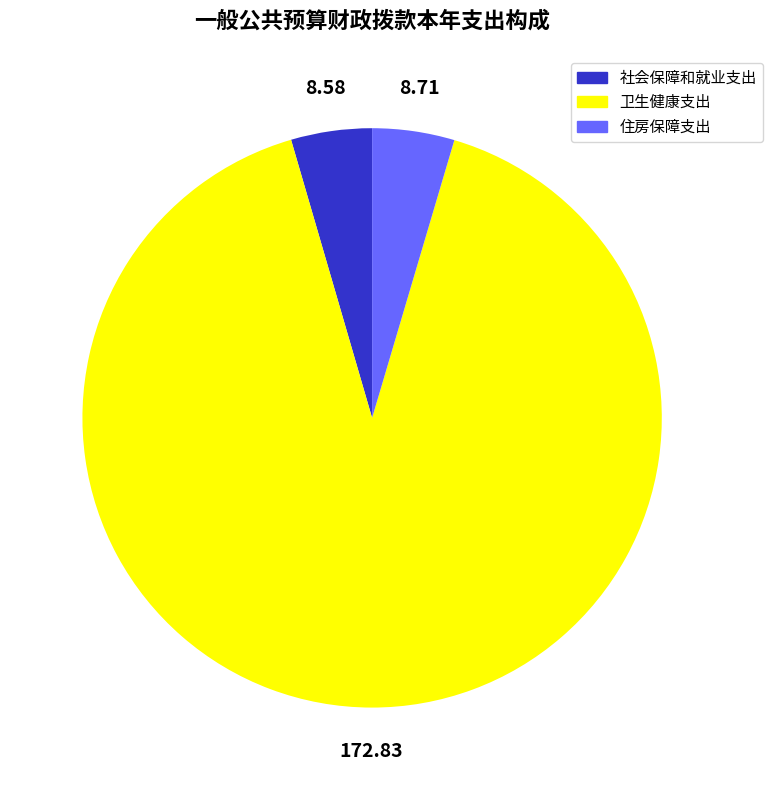

Between 住房保障支出 and 卫生健康支出, which is larger?

卫生健康支出